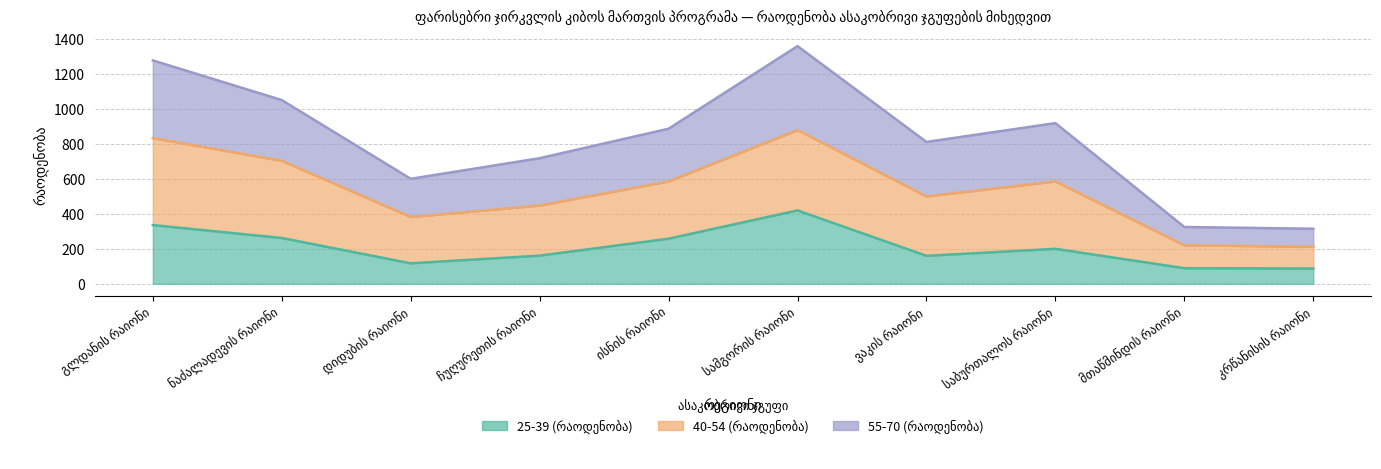

True or false: 25-39 (რაოდენობა) and 55-70 (რაოდენობა) intersect in this chart.

False